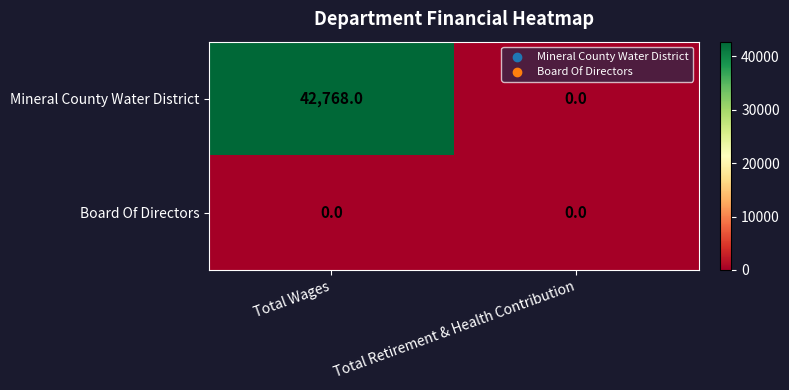

Reading left to right, extract all data points from this chart.

Mineral County Water District: Total Wages=42768	Total Retirement & Health Contribution=0
Board Of Directors: Total Wages=0	Total Retirement & Health Contribution=0